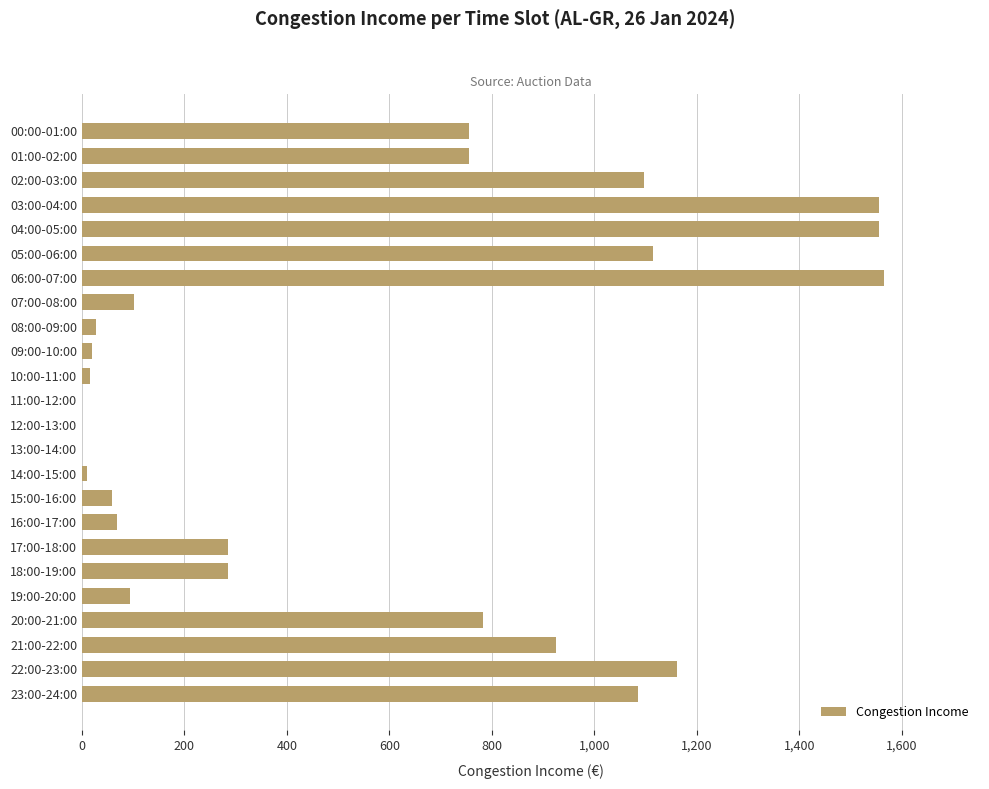

What is the change in value from 00:00-01:00 to 16:00-17:00?

-686.8